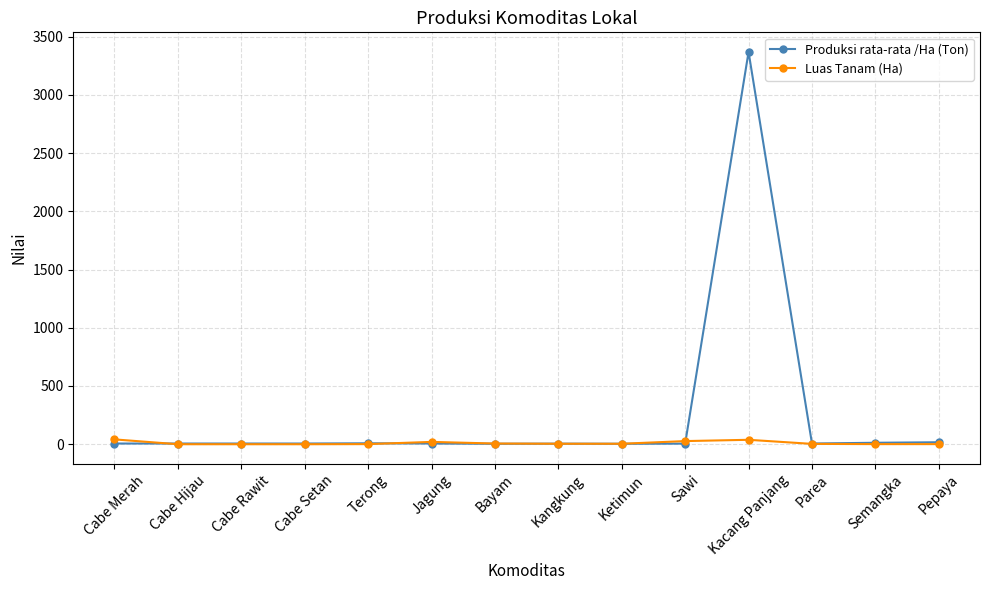

True or false: Luas Tanam (Ha) and Produksi rata-rata /Ha (Ton) intersect in this chart.

True